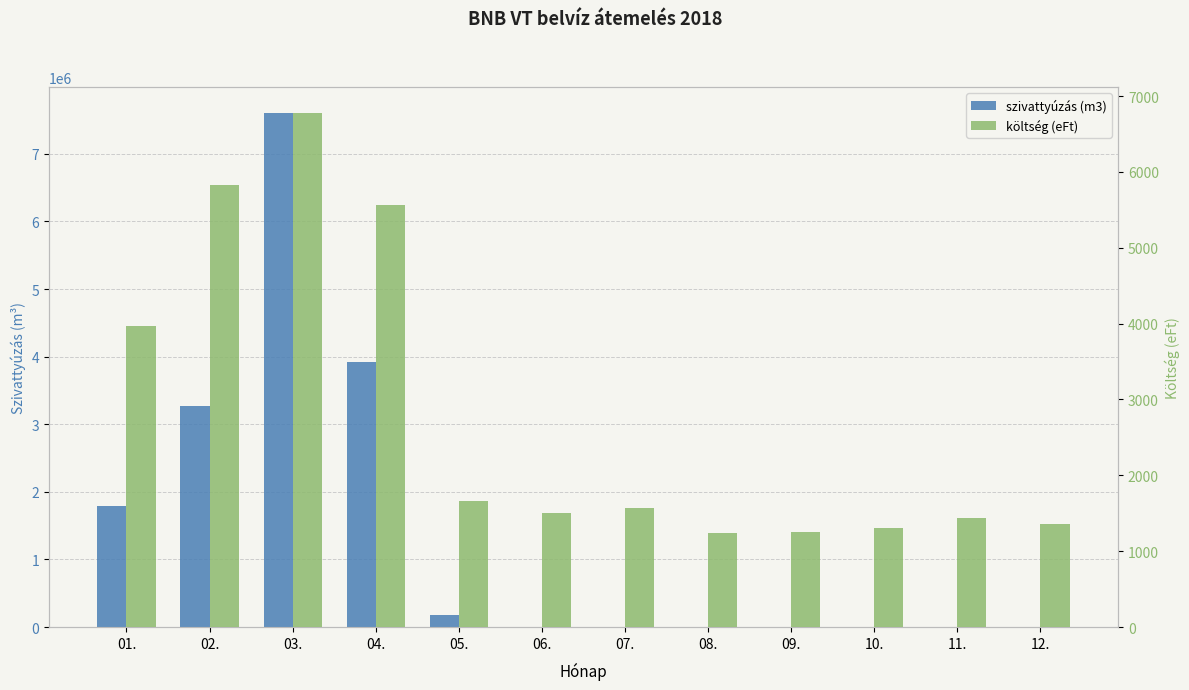

How many groups of bars are there?

12